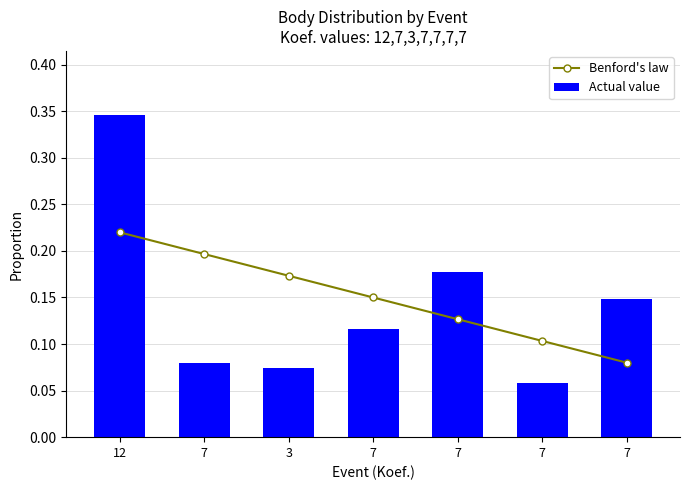

What is the difference between the Benford's law values at 7 and 12?

0.1